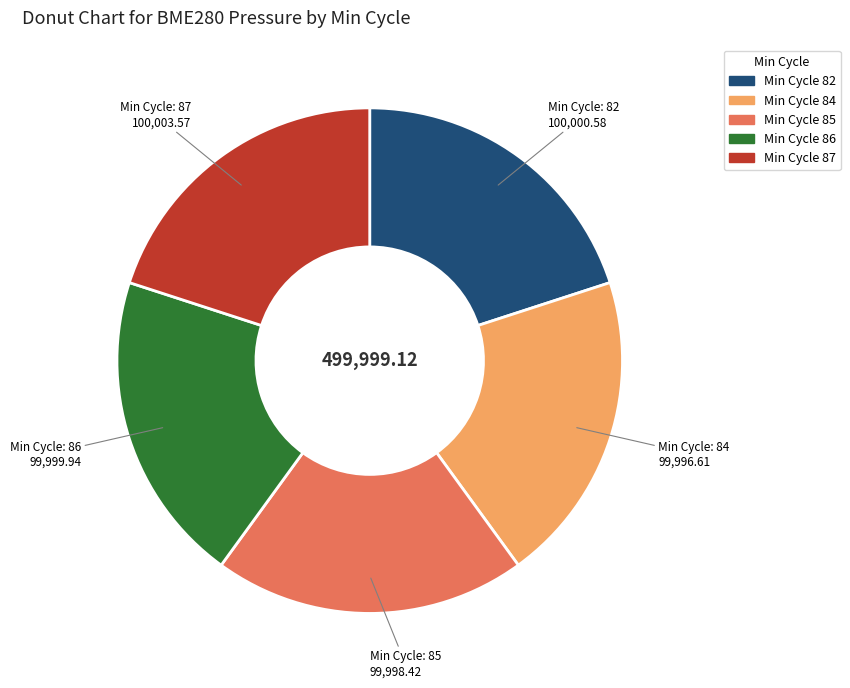

Is there a majority slice in this chart?

No